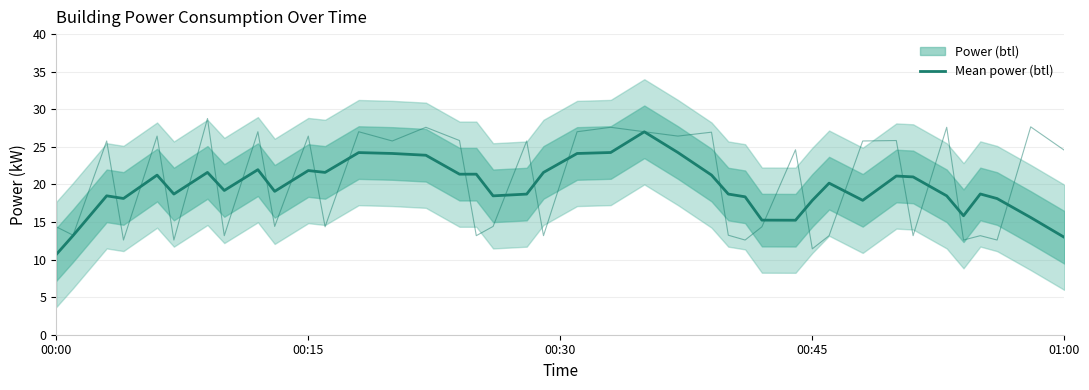

What is the average value?

19.6